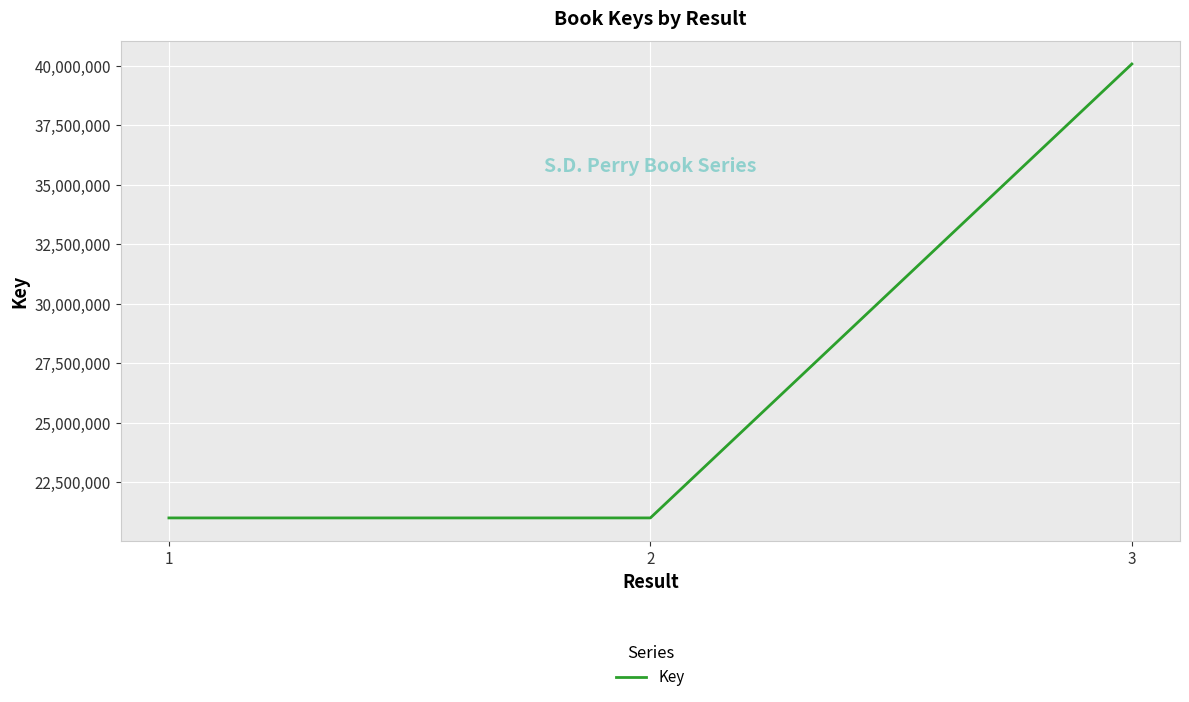

Approximately how many times larger is the value at 1 compared to 2?

1.0